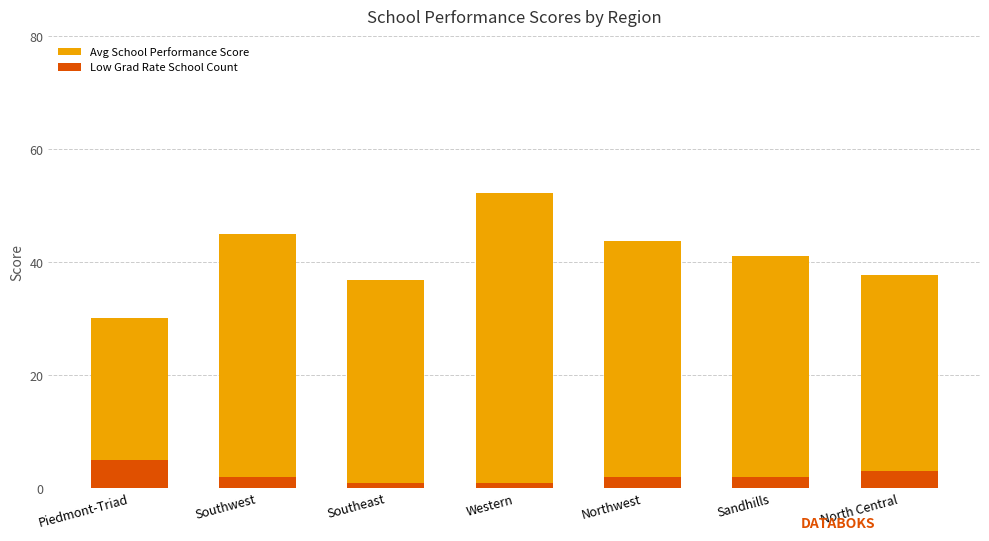

At which label does Avg School Performance Score first exceed 41?

Southwest